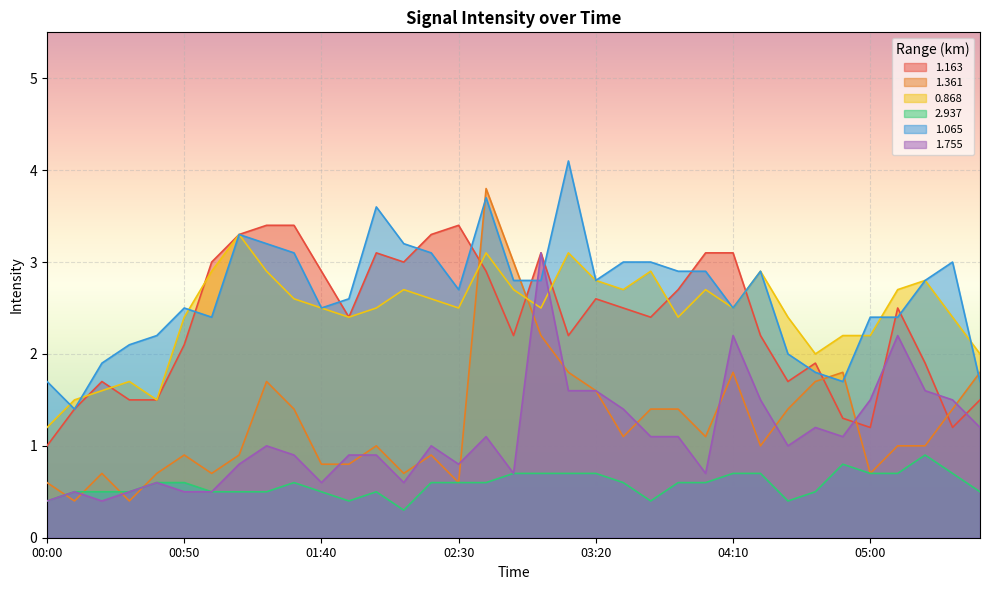

What is the sum of all 1.361 values?

44.2